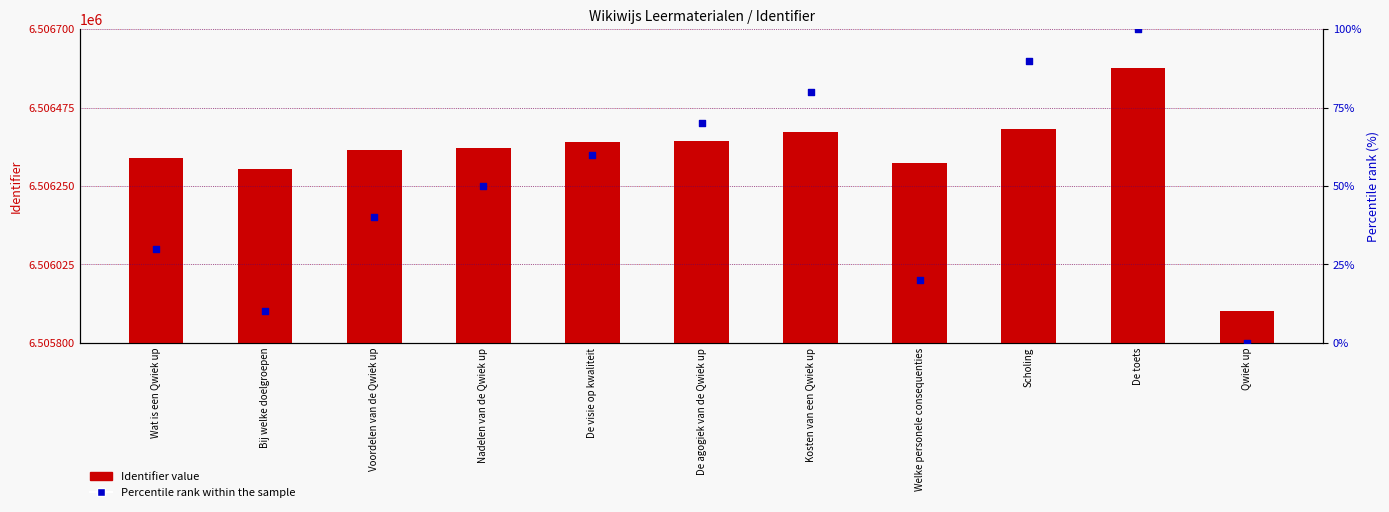

Which series reaches the minimum Y coordinate?

Percentile rank within the sample